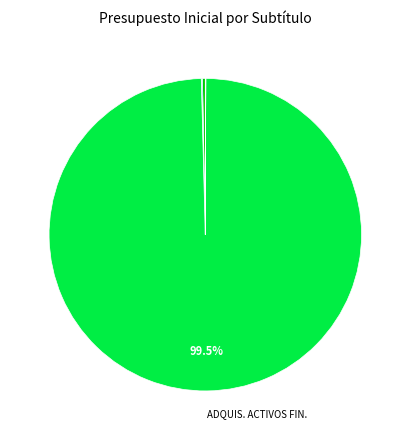

Does any single category account for the majority?

Yes